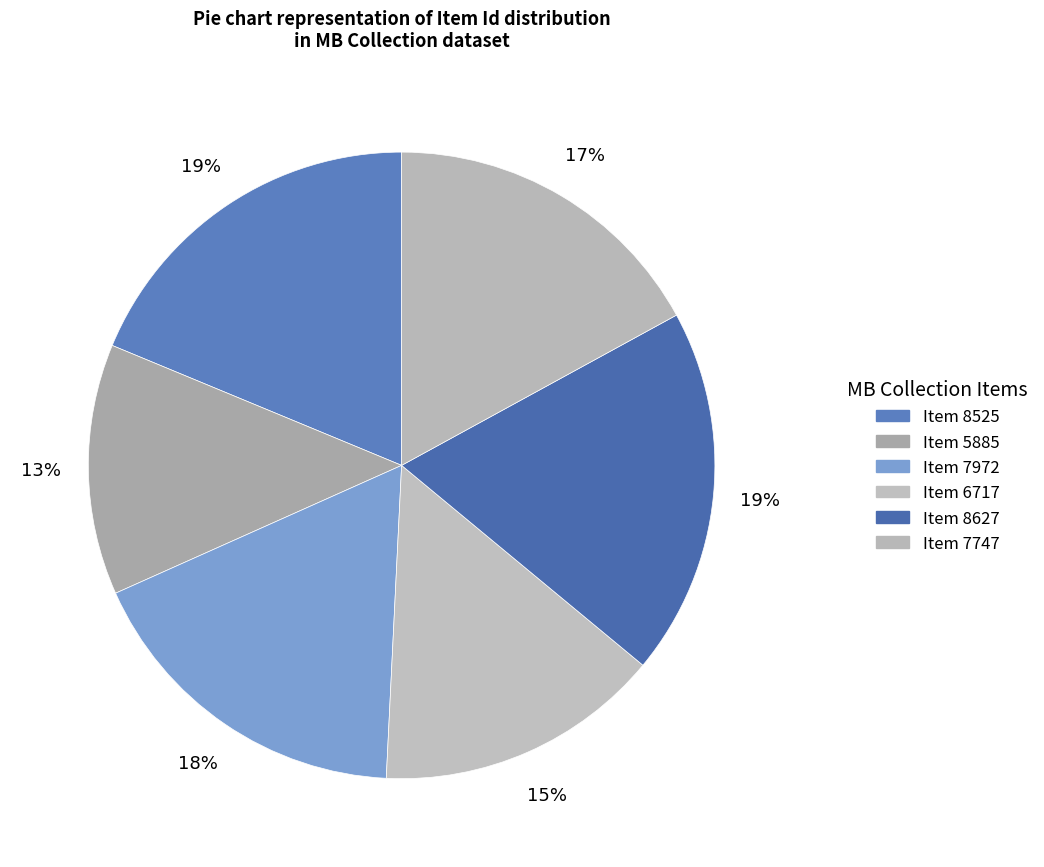

Which has a higher value, Item 7747 or Item 6717?

Item 7747